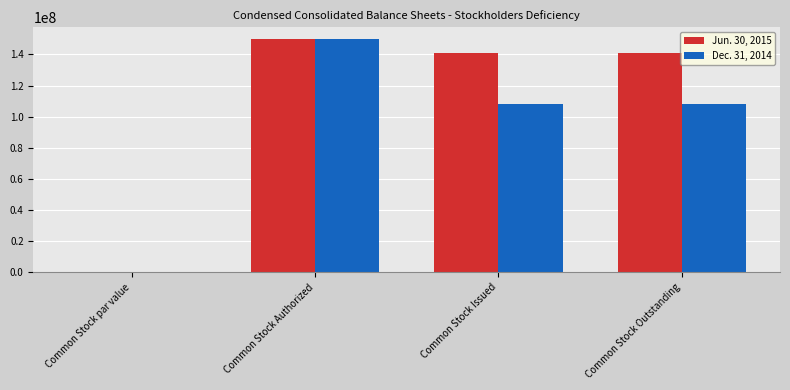

The value of Dec. 31, 2014 at Common Stock Issued is 108198000.0. True or false?

True